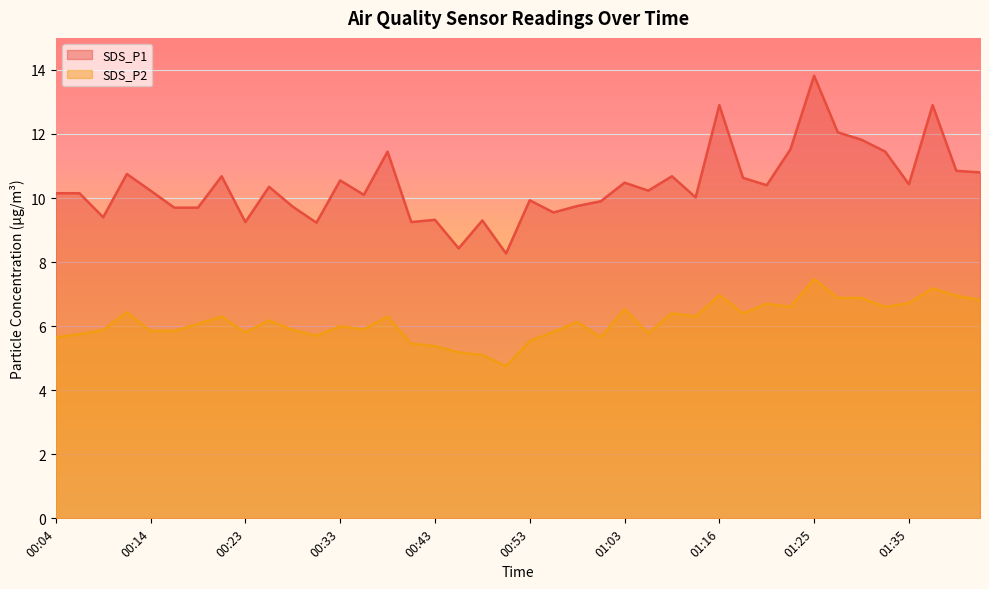

Is it true that SDS_P1 equals 10.2 at 00:06?

True